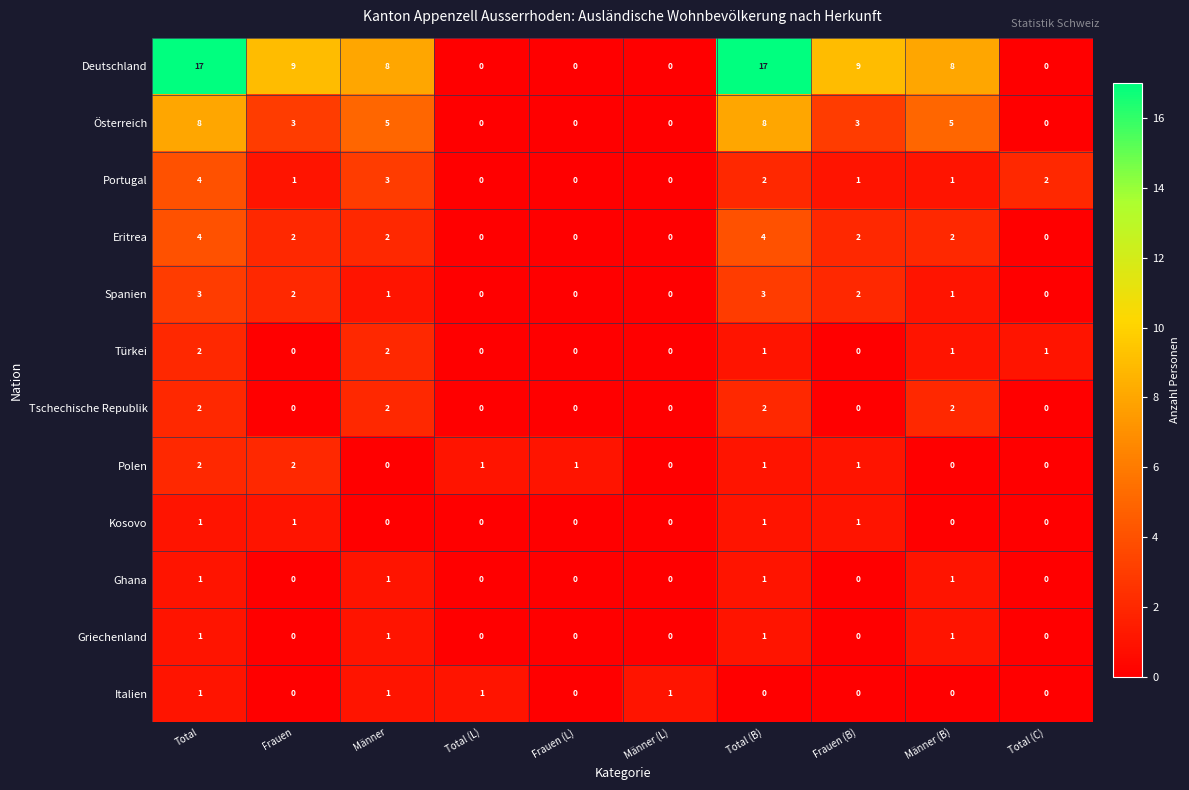

At how many categories does at least one series exceed 10?

2